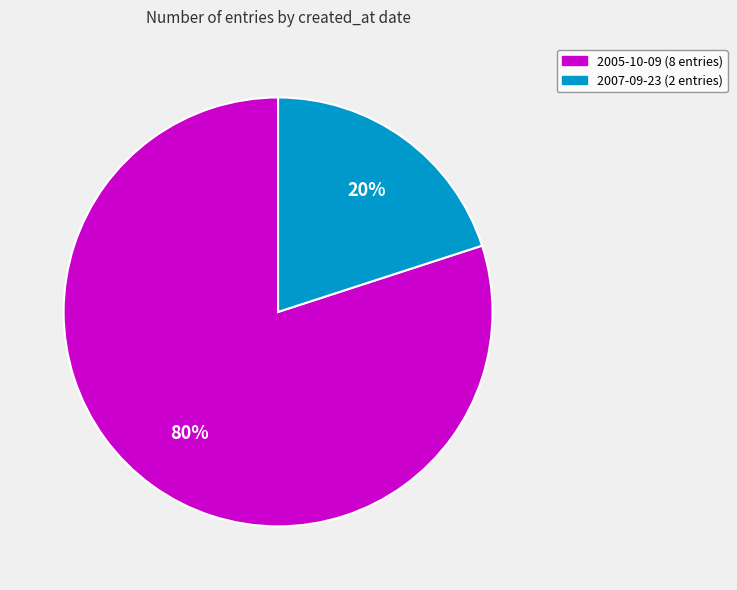

Is there any slice that represents more than half of the pie?

Yes